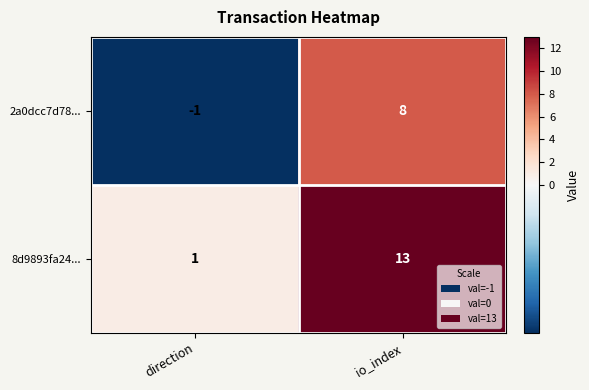

What is the spread (max minus min) of values at direction?

2